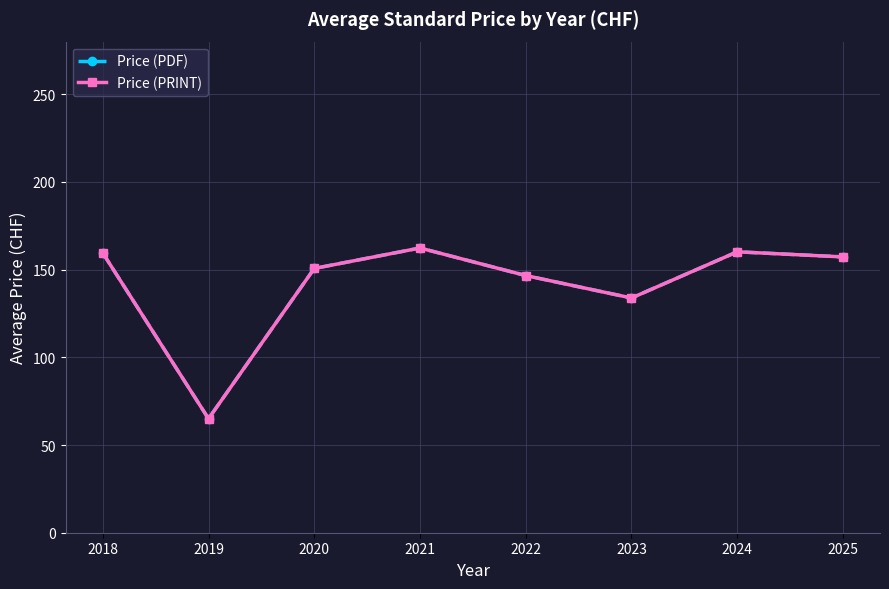

Reading left to right, list all the values displayed in this chart.

Price (PDF): 159.5	65.0	150.7	162.3	146.6	133.8	160.2	157.2
Price (PRINT): 159.5	65.0	150.7	162.3	146.6	133.8	160.2	157.2